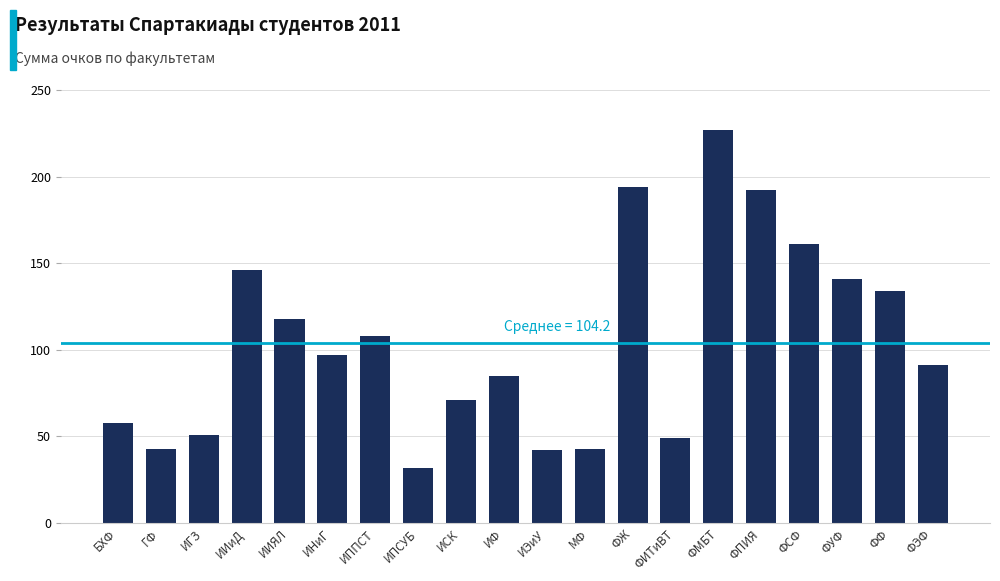

Reading right to left, list all the values displayed in this chart.

91	134	141	161	192	227	49	194	43	42	85	71	32	108	97	118	146	51	43	58